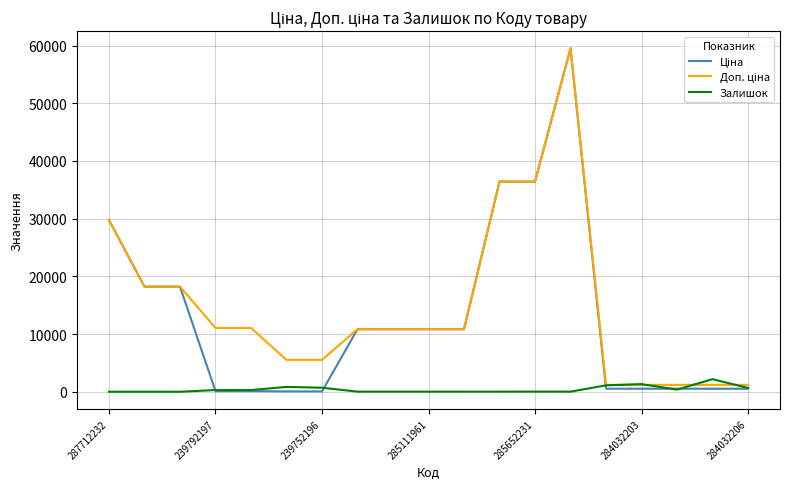

At how many categories does at least one series exceed 25272?

4